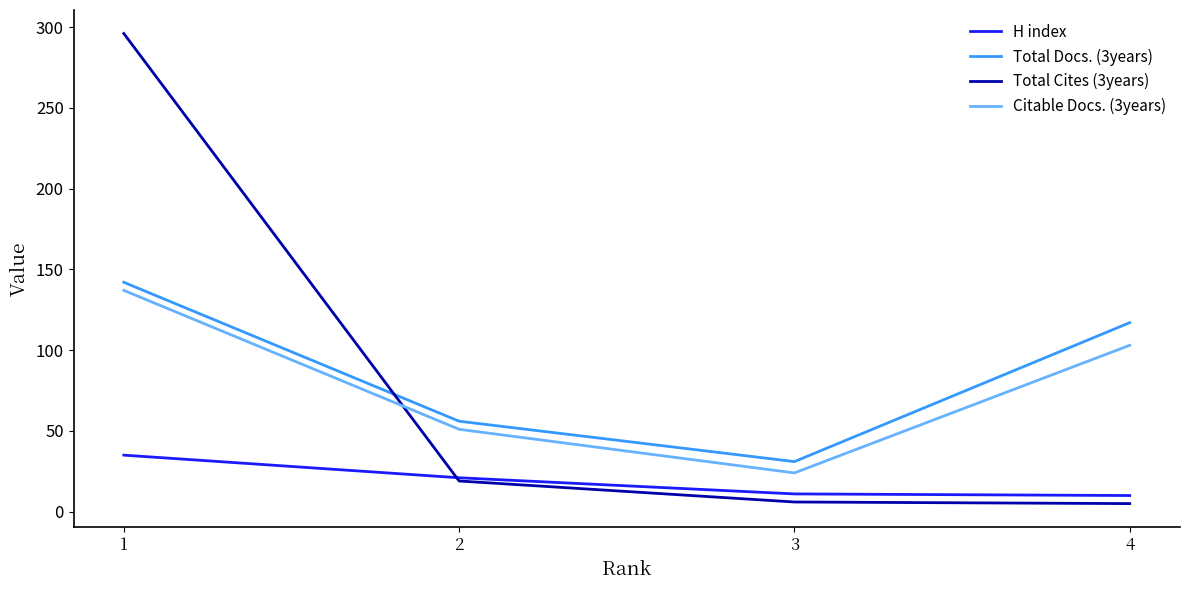

True or false: Total Cites (3years) and Citable Docs. (3years) cross at least once.

True